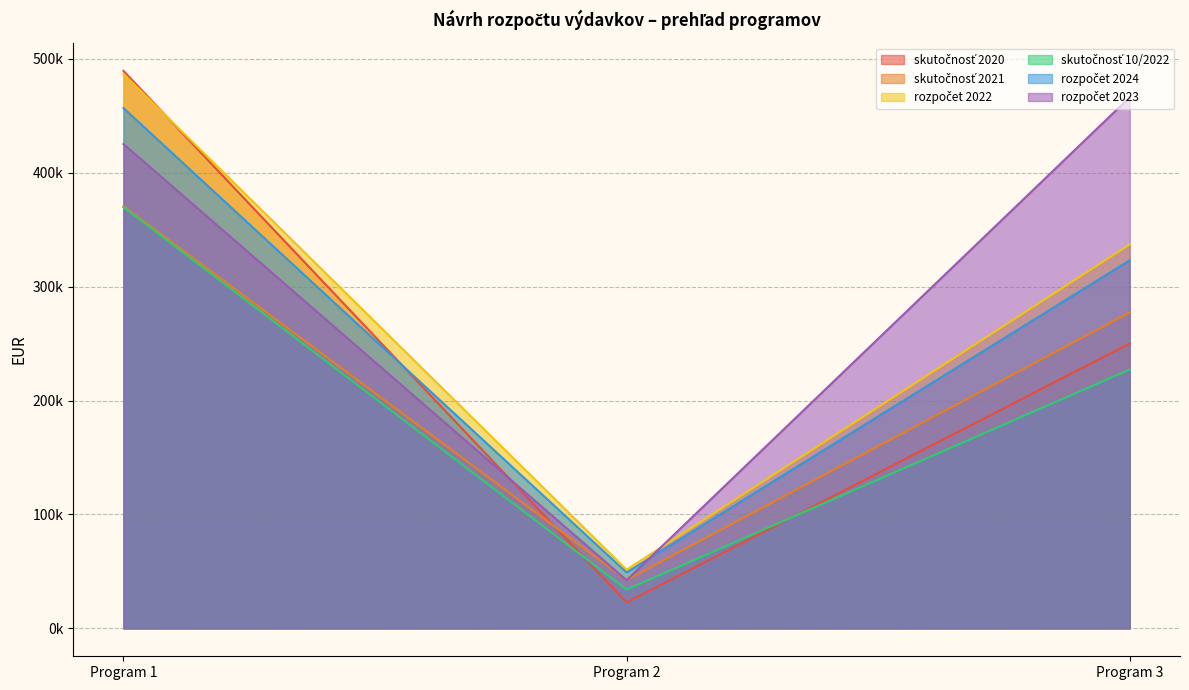

True or false: rozpočet 2022 and skutočnosť 10/2022 cross at least once.

False